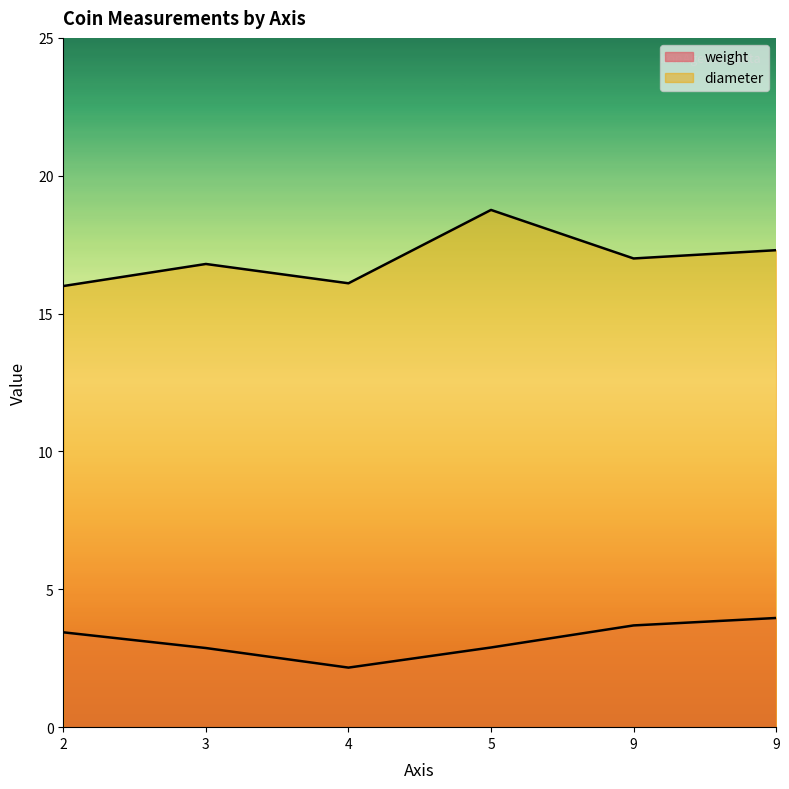

True or false: weight has more than 1 points higher than both neighbors.

False